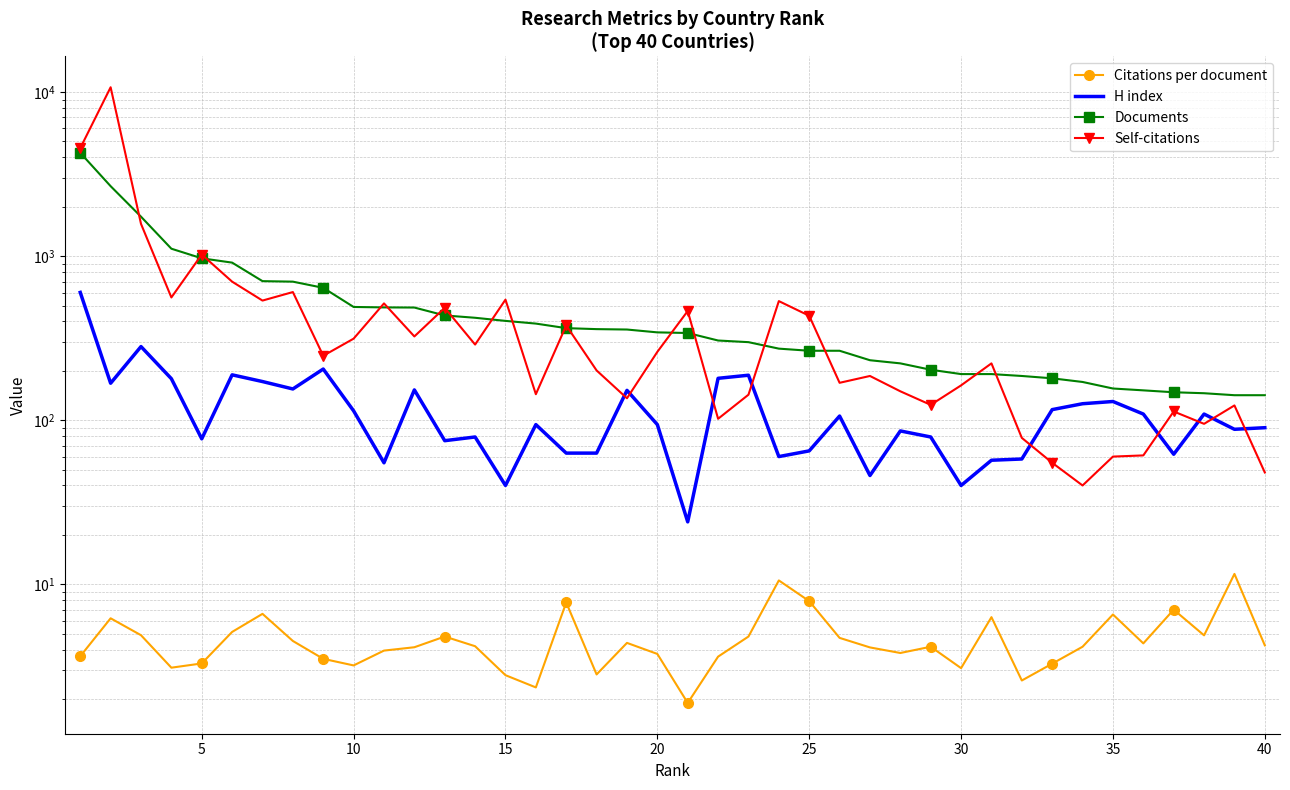

What is the difference between the maximum and minimum values in the Citations per document series?

9.7